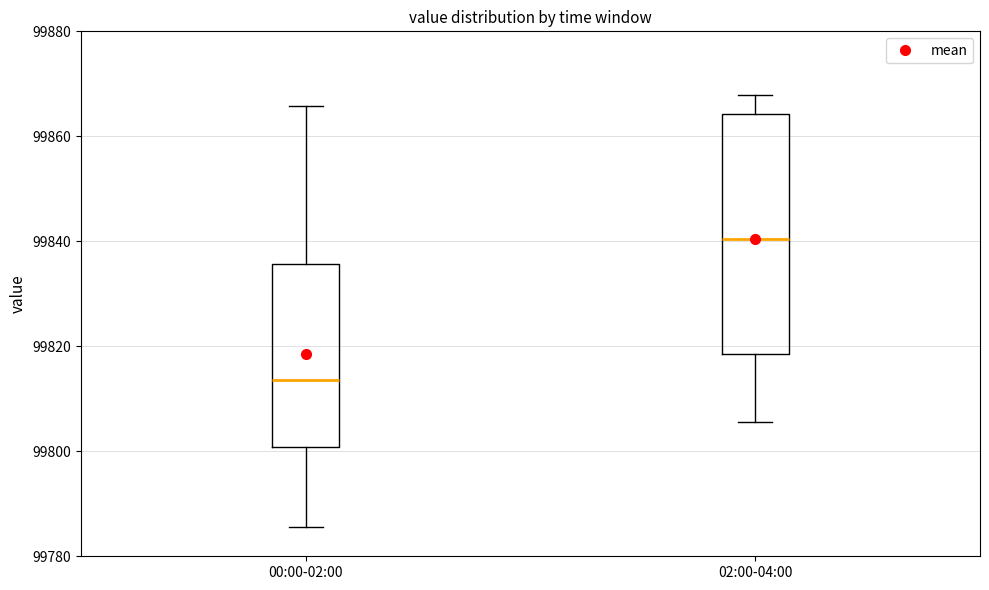

Reading left to right, transcribe this box plot: for each box, give where its median line is, the range the box spans, and where its two whiskers end, as read against the y-axis. The values are not printed on the chart, so give them approximately, as read against the axis.

00:00-02:00: median 99814, box 99800 to 99836, whiskers 99786 to 99866
02:00-04:00: median 99840, box 99818 to 99864, whiskers 99806 to 99868